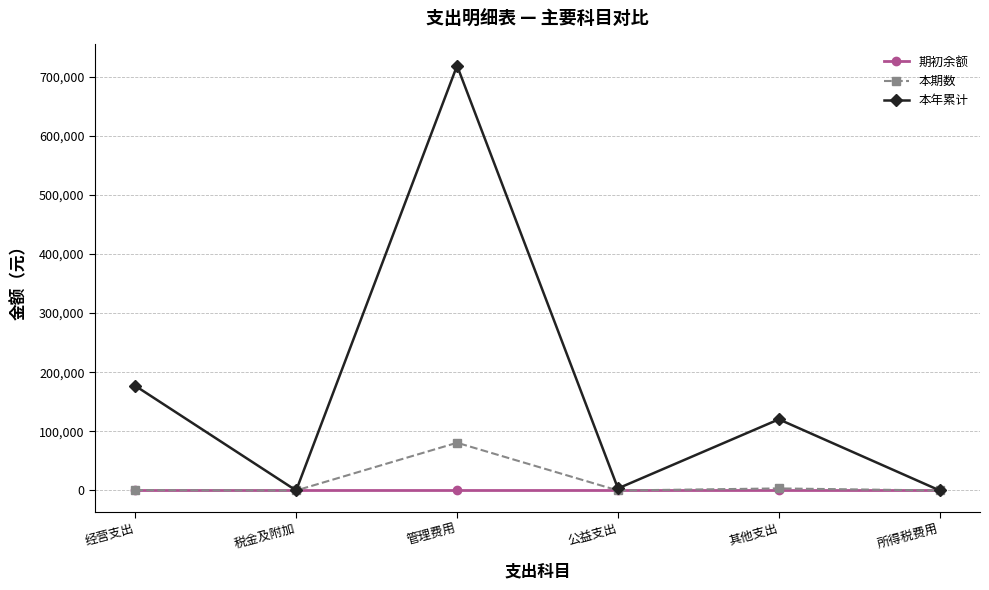

What is the difference between the maximum and minimum values in the 本期数 series?

80750.2